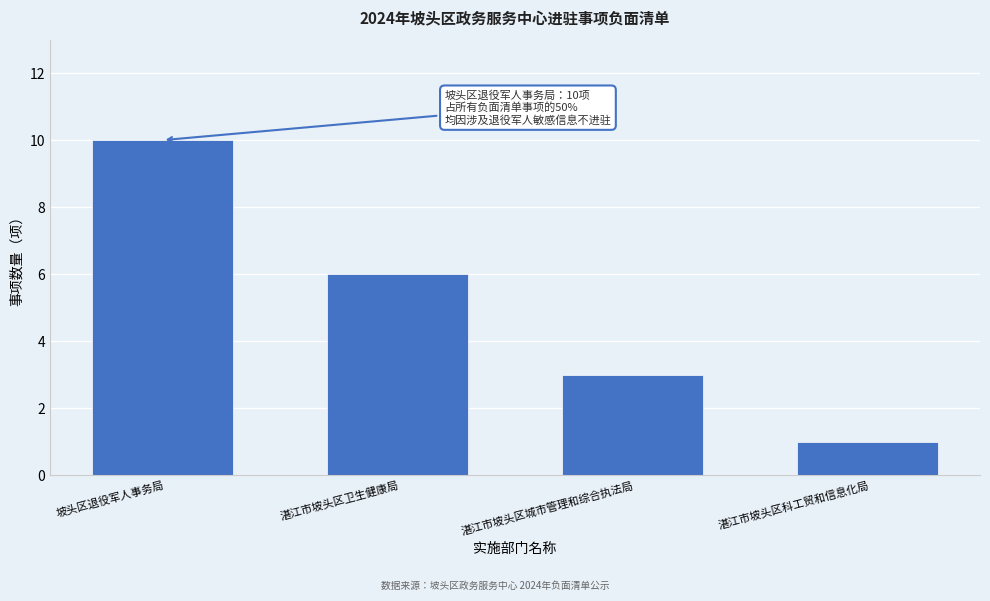

Reading right to left, transcribe all the data shown in this chart.

1	3	6	10